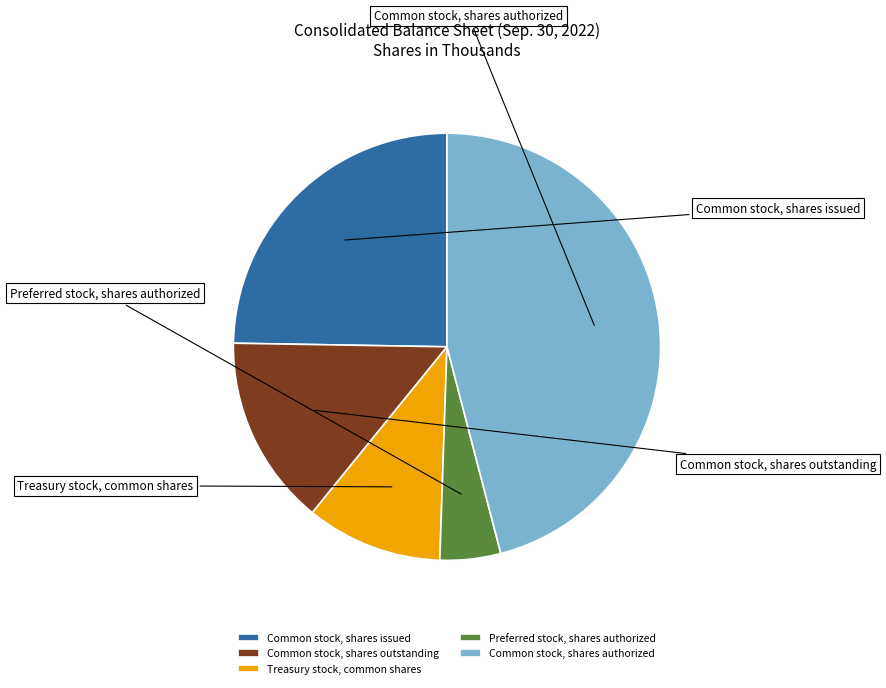

What is the total percentage of Common stock, shares issued and Common stock, shares authorized?

70.7%